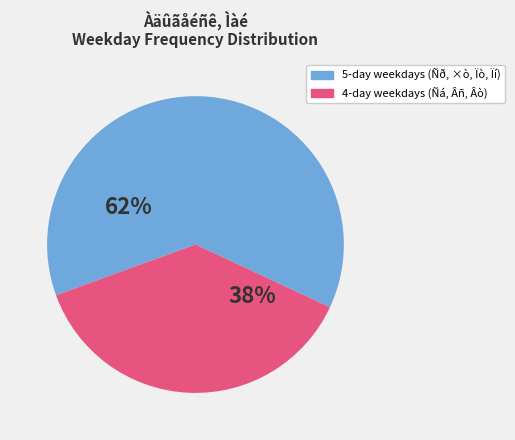

To the nearest percent, what is the average slice percentage?

50%